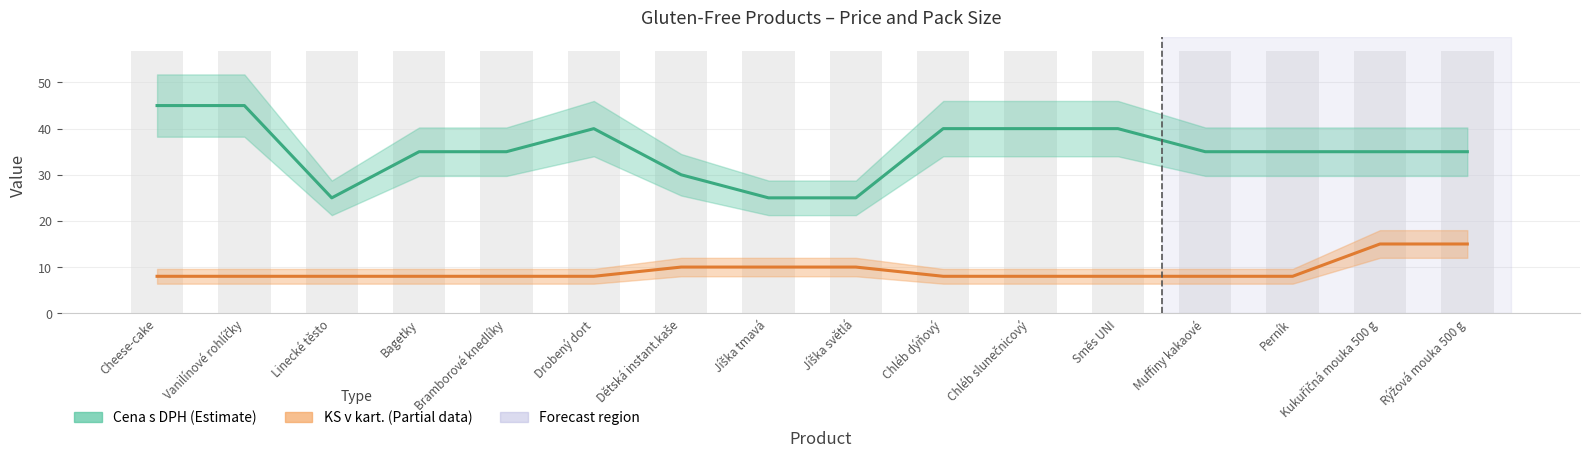

Reading left to right, list all the values displayed in this chart.

Cena s DPH (Estimate): Cheese-cake=45	Vanilínové rohlíčky=45	Linecké těsto=25	Bagetky=35	Bramborové knedlíky=35	Drobený dort=40	Dětská instant.kaše=30	Jíška tmavá=25	Jíška světlá=25	Chléb dýňový=40	Chléb slunečnicový=40	Směs UNI=40	Muffiny kakaové=35	Perník=35	Kukuřičná mouka 500 g=35	Rýžová mouka 500 g=35
KS v kart. (Partial): Cheese-cake=8	Vanilínové rohlíčky=8	Linecké těsto=8	Bagetky=8	Bramborové knedlíky=8	Drobený dort=8	Dětská instant.kaše=10	Jíška tmavá=10	Jíška světlá=10	Chléb dýňový=8	Chléb slunečnicový=8	Směs UNI=8	Muffiny kakaové=8	Perník=8	Kukuřičná mouka 500 g=15	Rýžová mouka 500 g=15